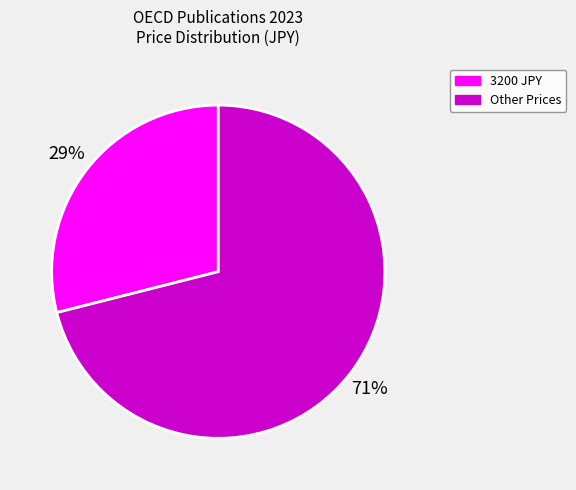

Which slice is the smallest?

3200 JPY